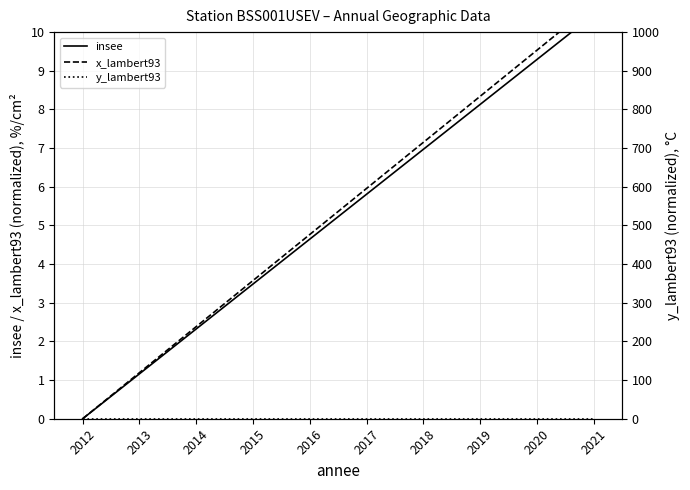

What is the difference between the maximum and second lowest values in the insee series?

9.3